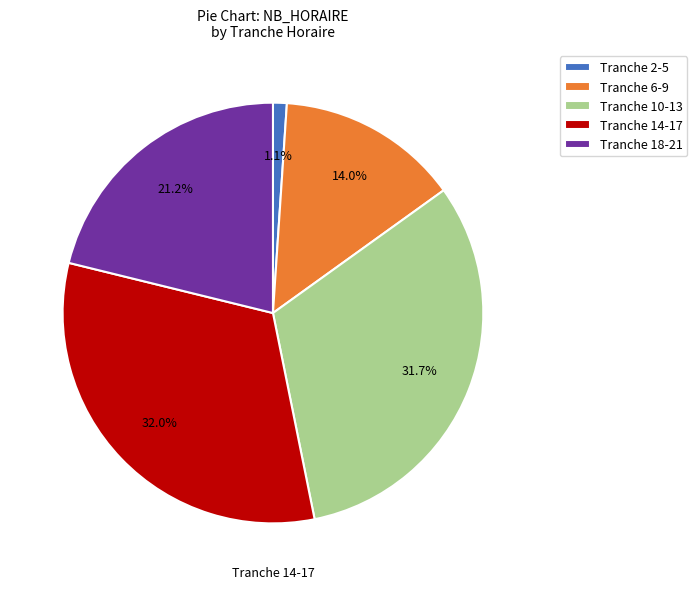

Is the sum of Tranche 18-21 and Tranche 6-9 greater than half?

No